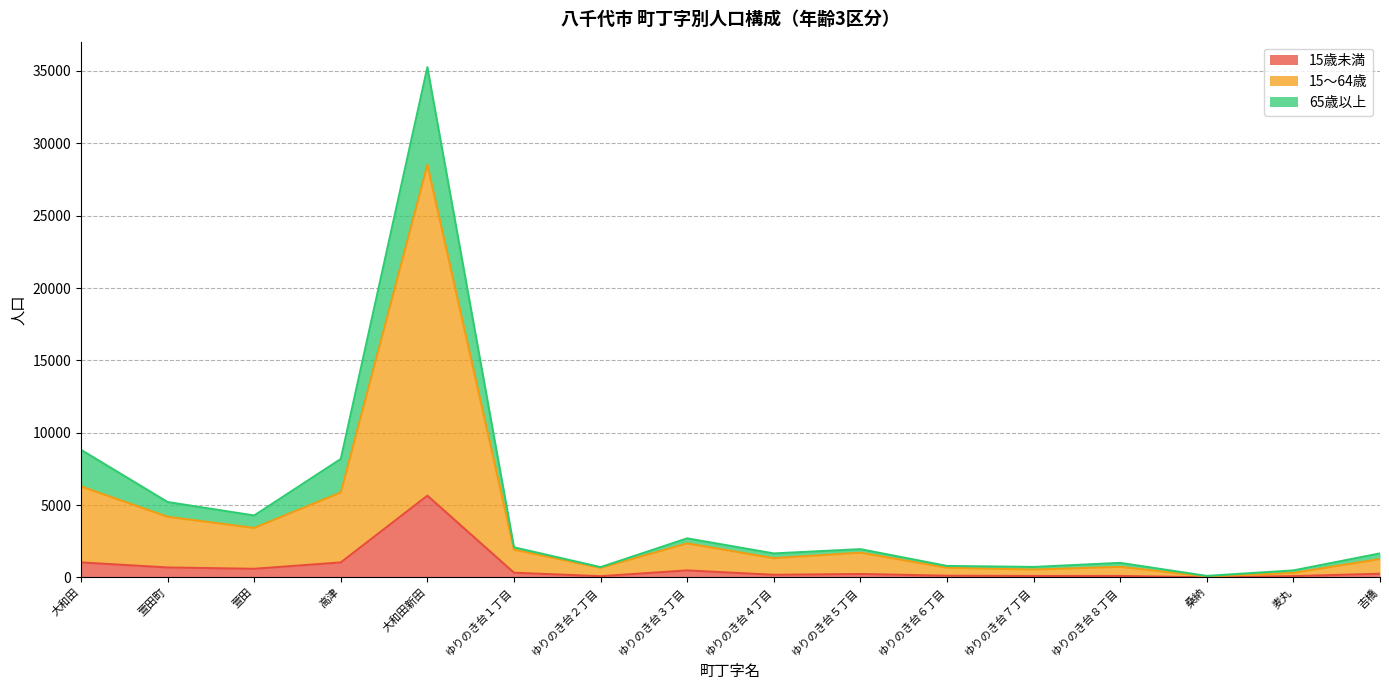

True or false: 65歳以上 and 15～64歳 cross at least once.

False